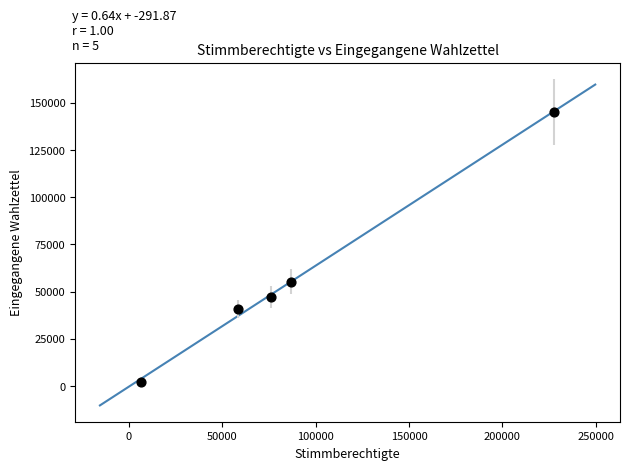

What is the range of X values (max minus min)?

221191